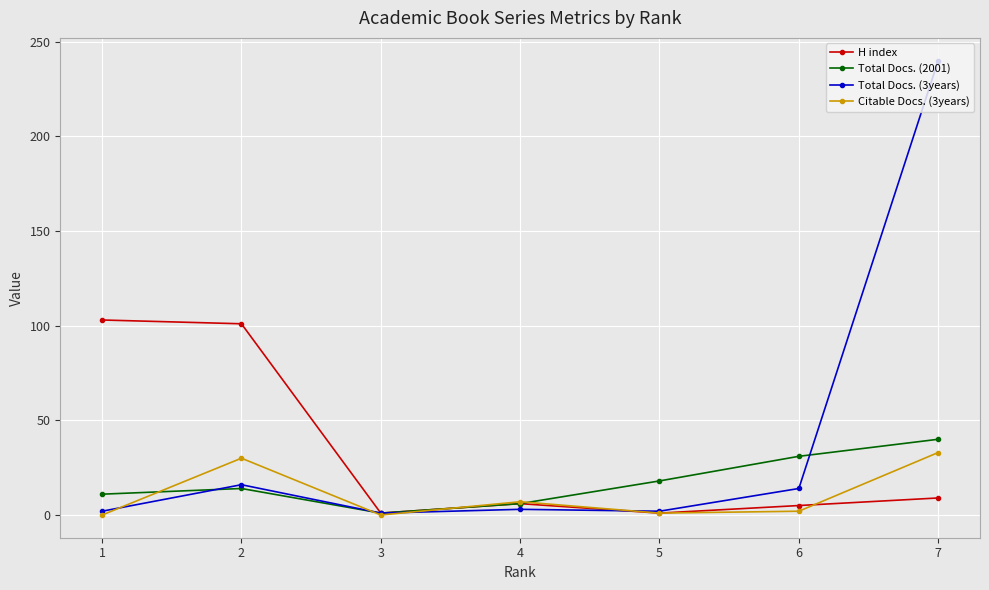

The Citable Docs. (3years) series shows 33 at 7. True or false?

True